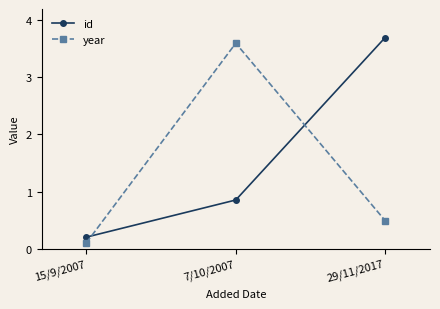

How many lines are shown in the chart?

2